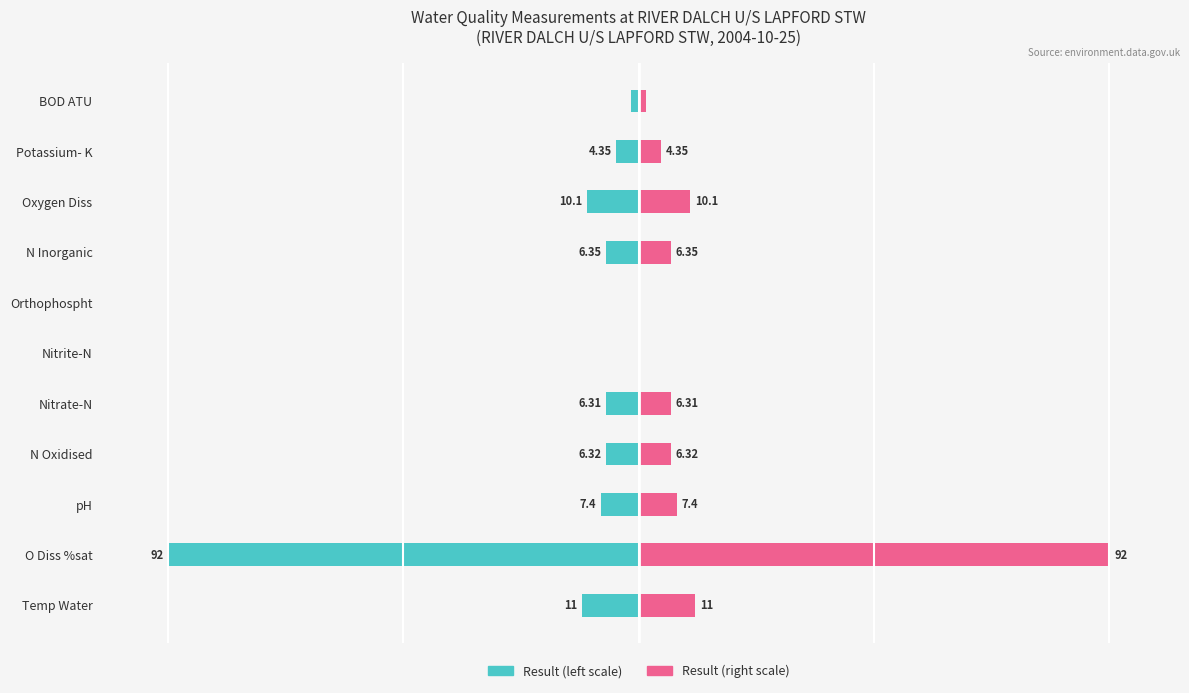

How many values in the result (right) series are below 6?

4